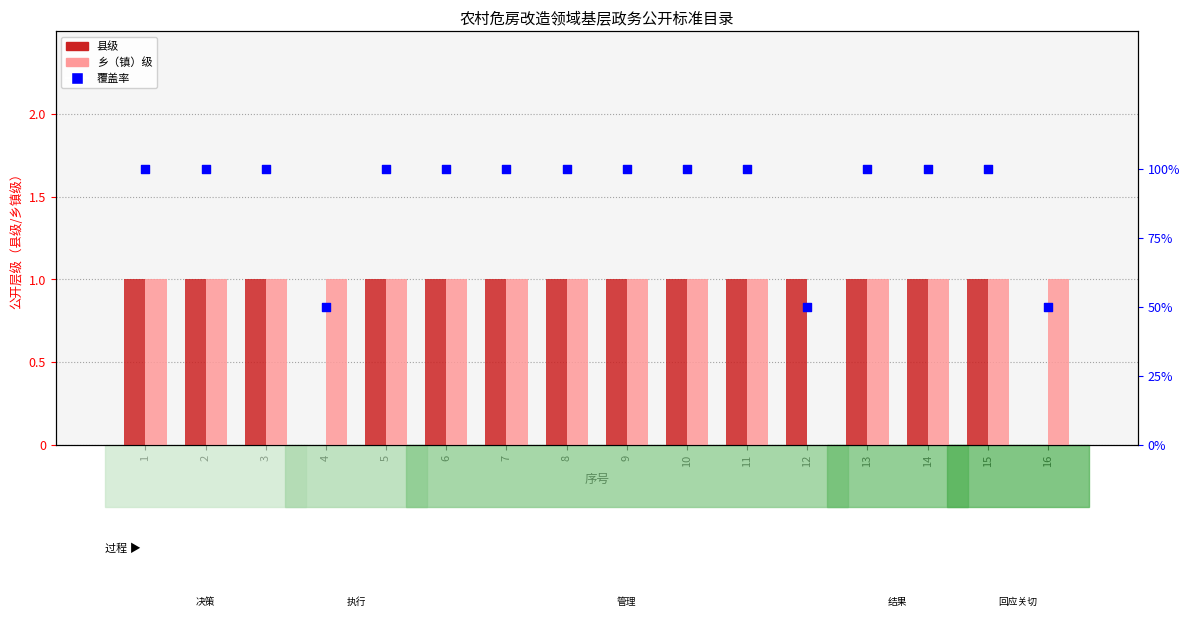

Which series contains the lowest Y value?

县级